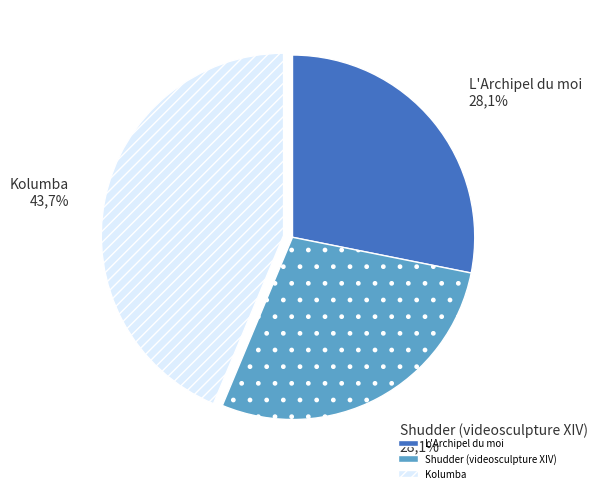

Is there any slice that represents more than half of the pie?

No